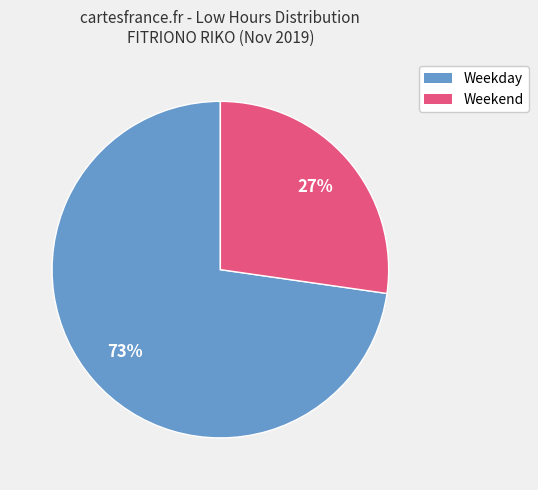

Does any single category account for the majority?

Yes